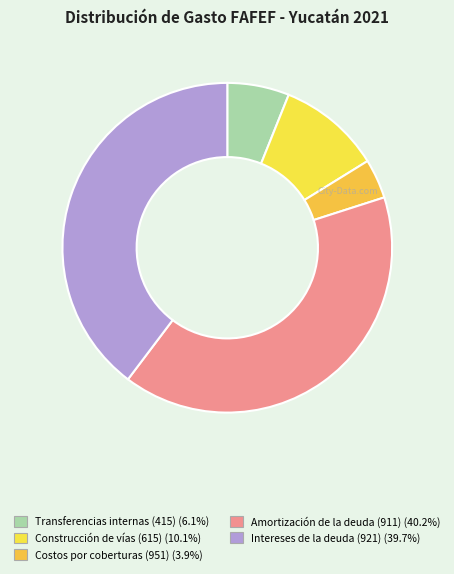

Count the number of slices in the pie.

5